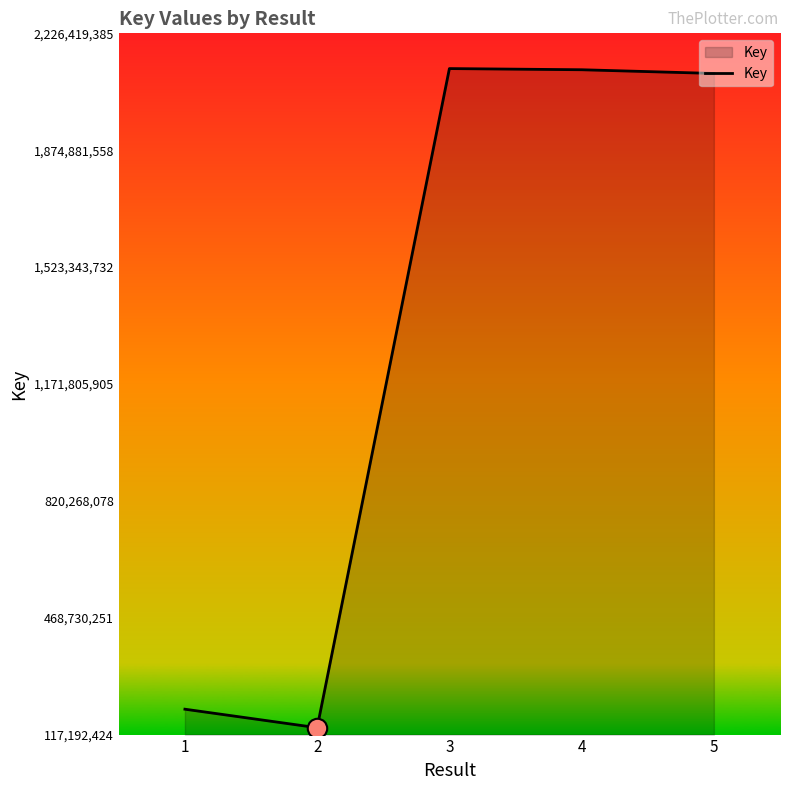

What is the sum of the values at 3 and 2?

2258272856